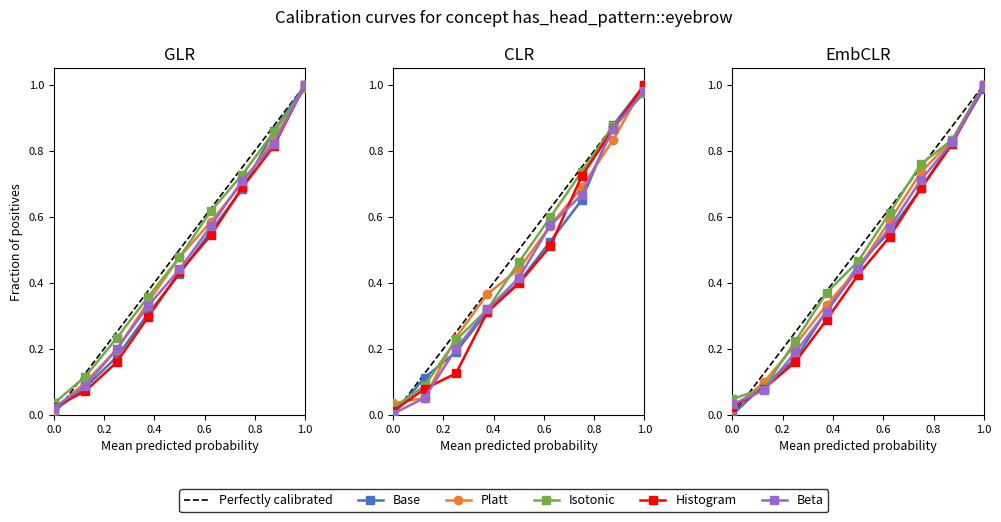

True or false: Histogram and Base cross at least once.

True